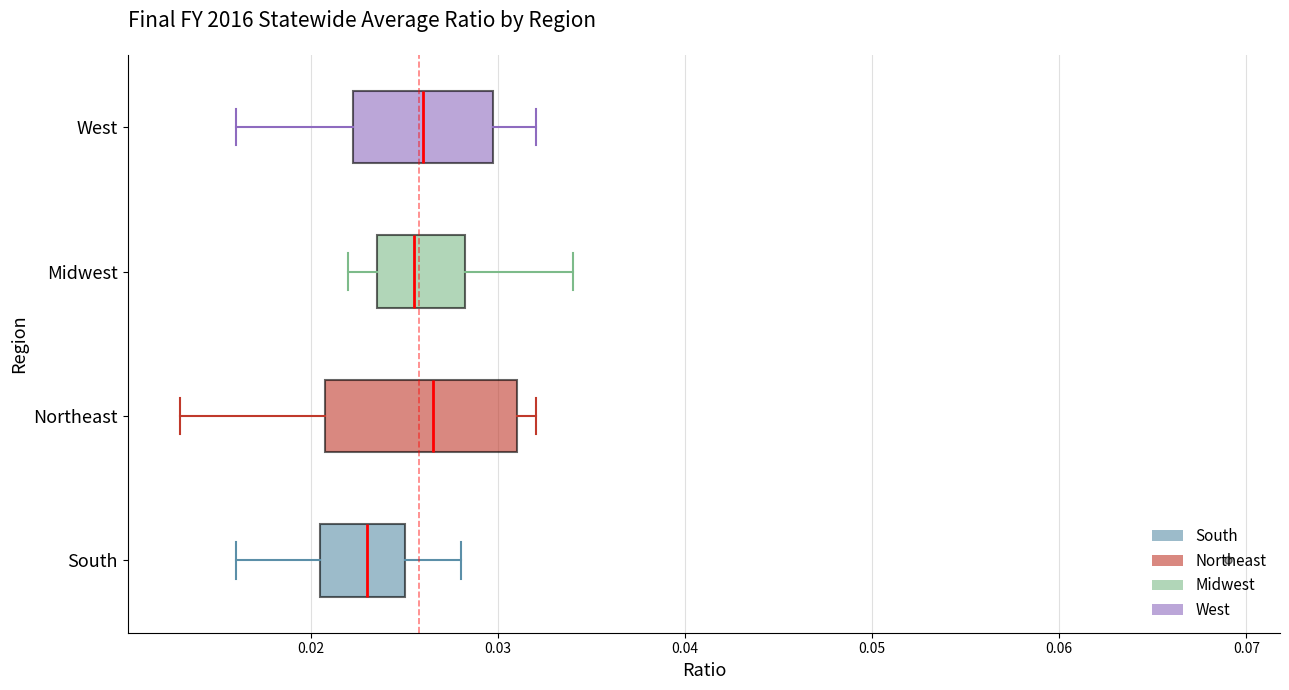

Comparing the boxes themselves (not the whiskers), which one is the widest?

Northeast